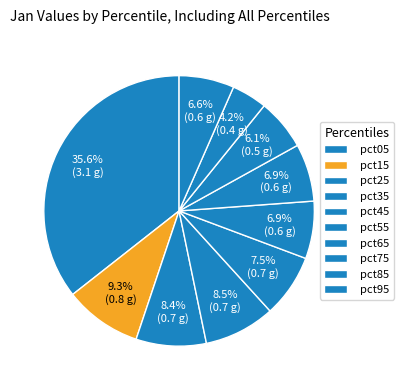

What percentage is the pct25 slice, to the nearest percent?

8%